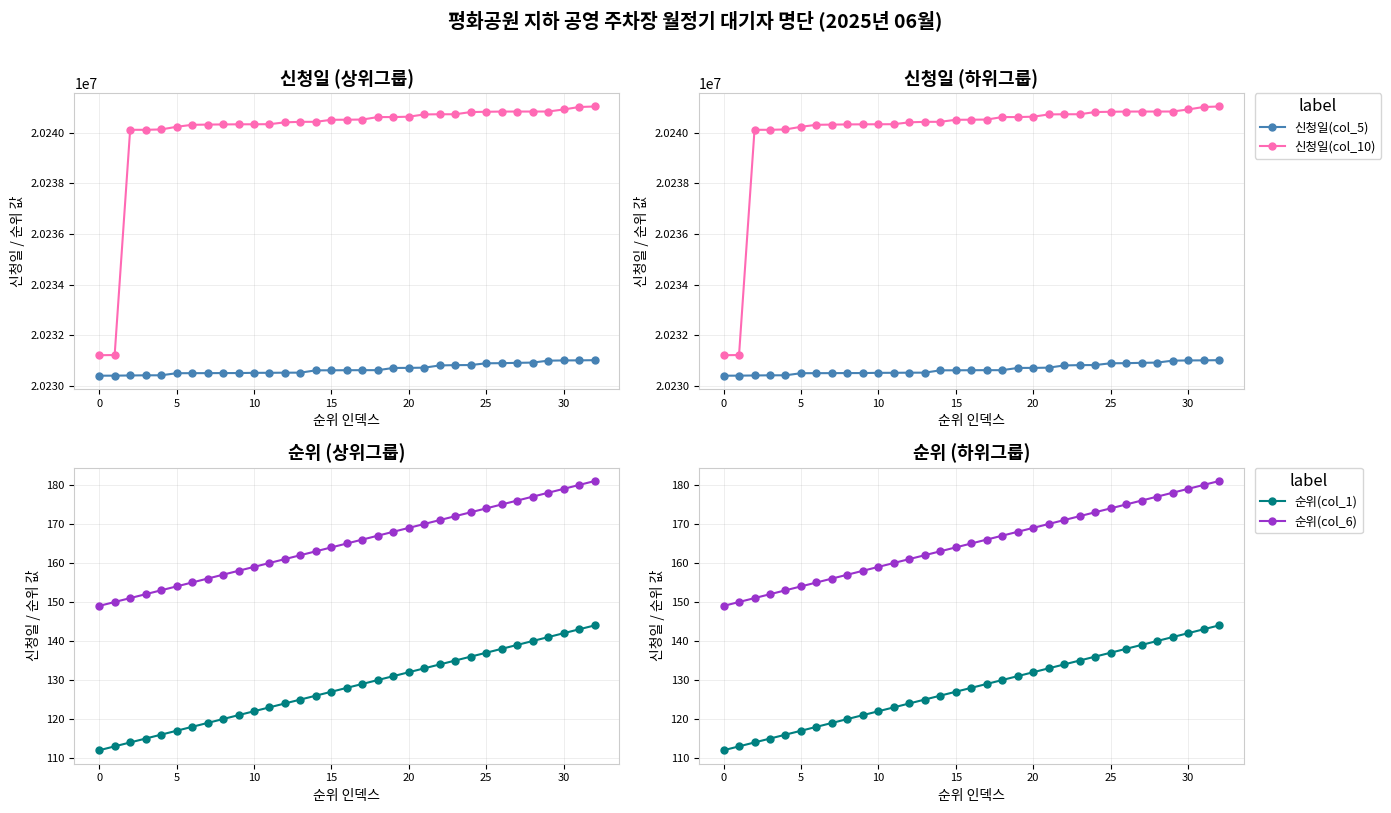

Rank the series by their maximum value, from highest to lowest.

신청일(col_10), 신청일(col_5), 순위(col_6), 순위(col_1)